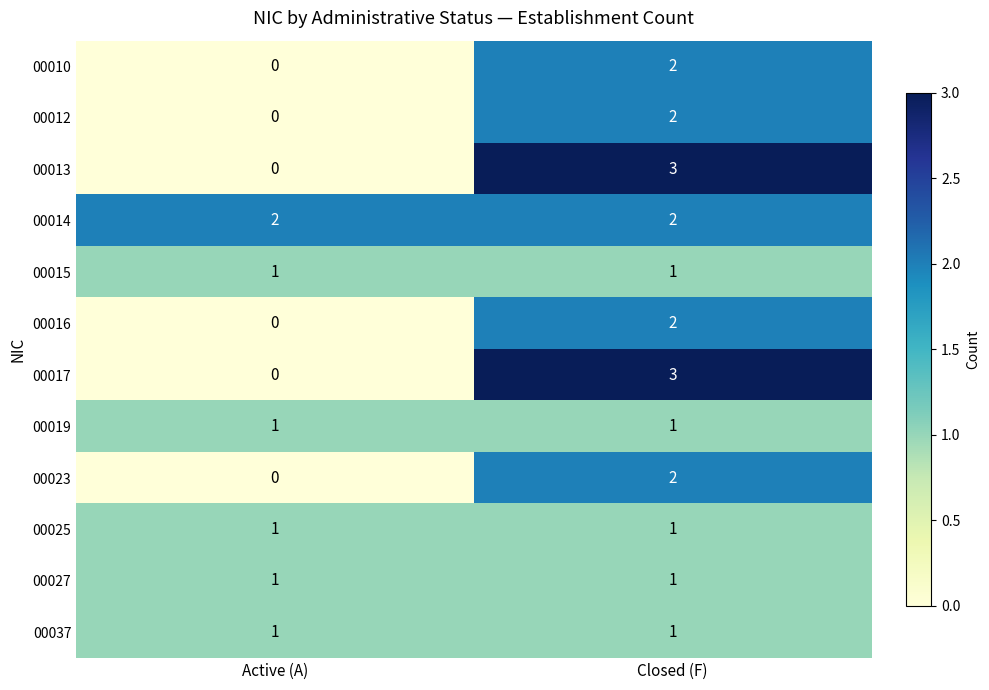

Reading left to right, transcribe all the data shown in this chart.

00010: Active (A)=0	Closed (F)=2
00012: Active (A)=0	Closed (F)=2
00013: Active (A)=0	Closed (F)=3
00014: Active (A)=2	Closed (F)=2
00015: Active (A)=1	Closed (F)=1
00016: Active (A)=0	Closed (F)=2
00017: Active (A)=0	Closed (F)=3
00019: Active (A)=1	Closed (F)=1
00023: Active (A)=0	Closed (F)=2
00025: Active (A)=1	Closed (F)=1
00027: Active (A)=1	Closed (F)=1
00037: Active (A)=1	Closed (F)=1